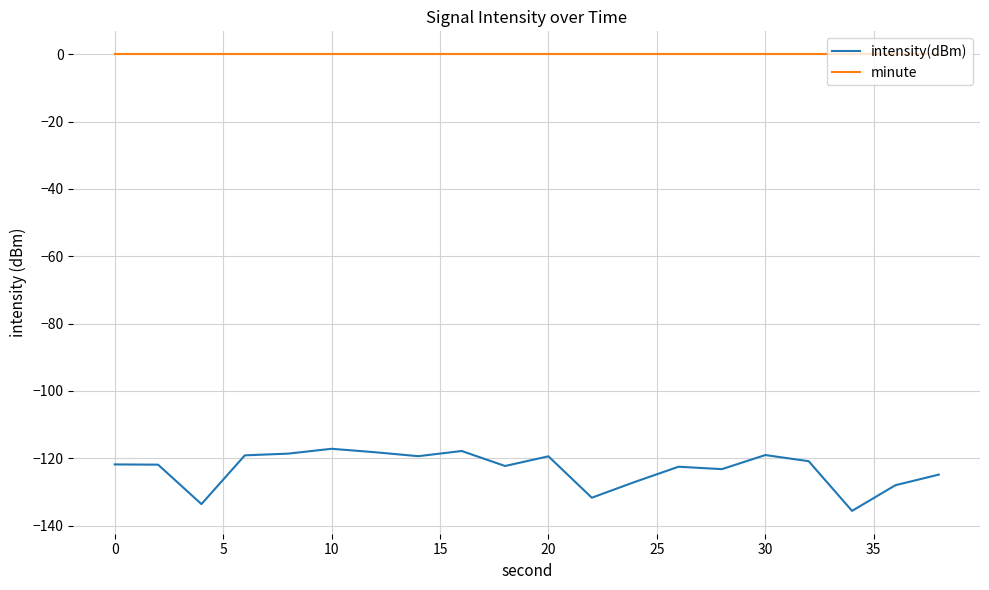

True or false: minute and intensity(dBm) cross at least once.

False